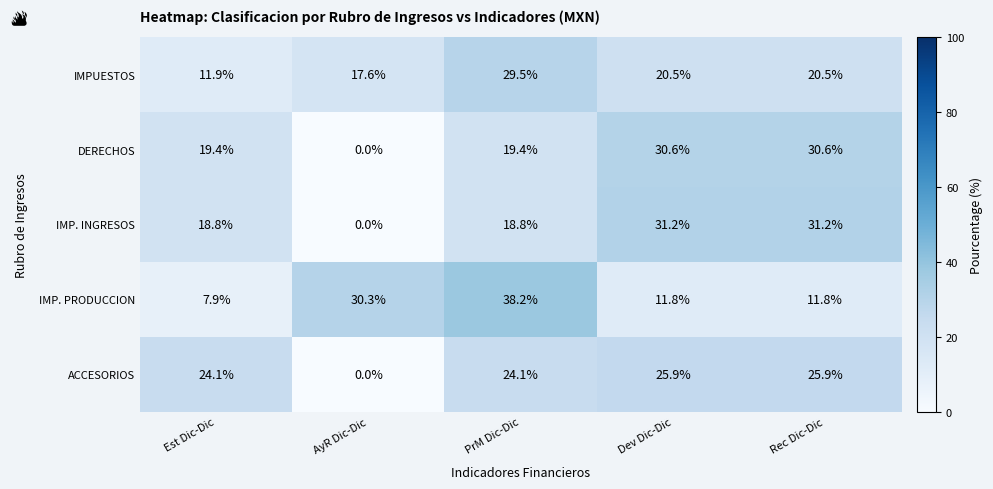

Which label corresponds to the smallest value in the chart?

AyR Dic-Dic